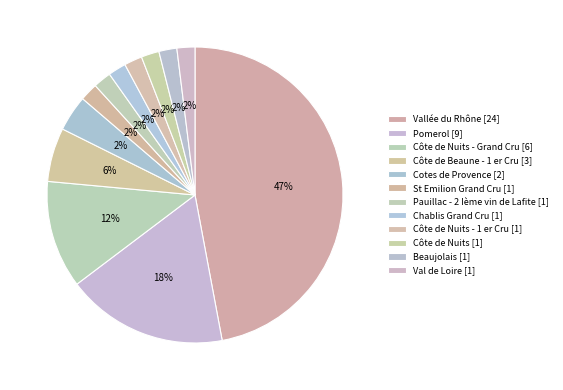

What percentage is NOT represented by Côte de Nuits?

98.0%